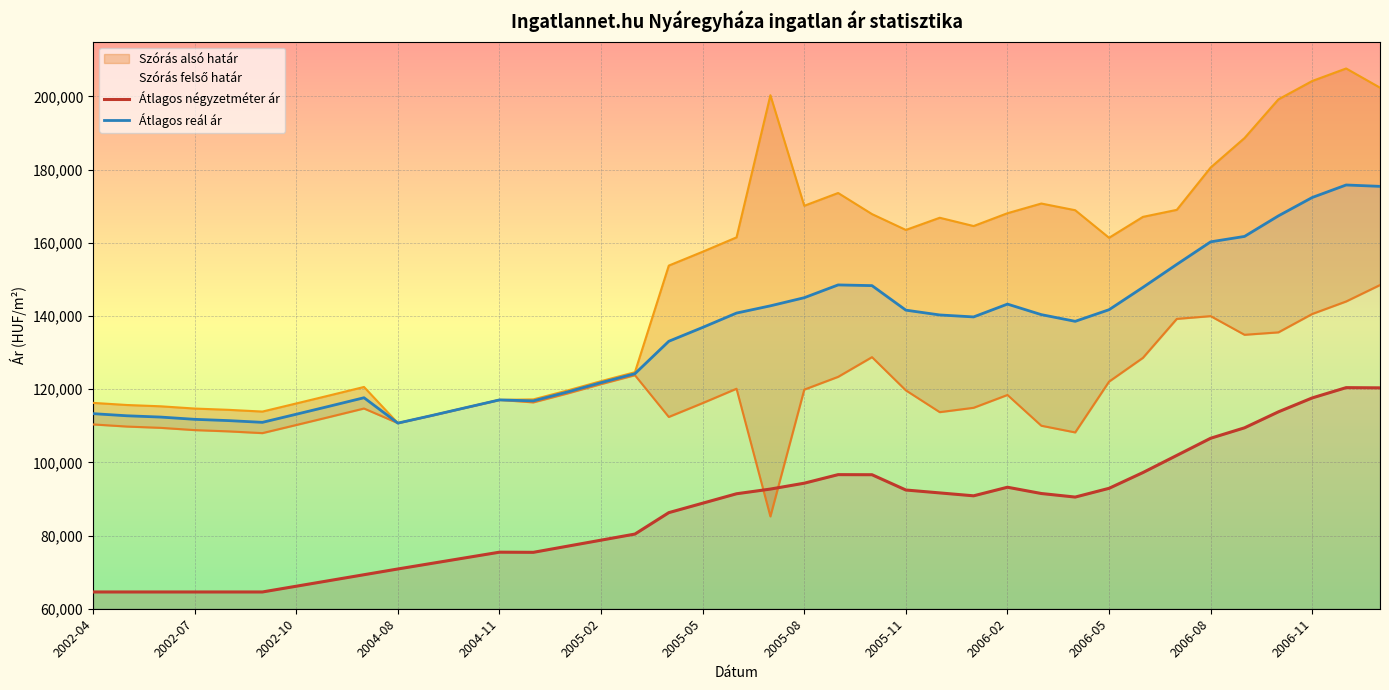

True or false: Átlagos reál ár and Átlagos négyzetméter ár intersect in this chart.

False